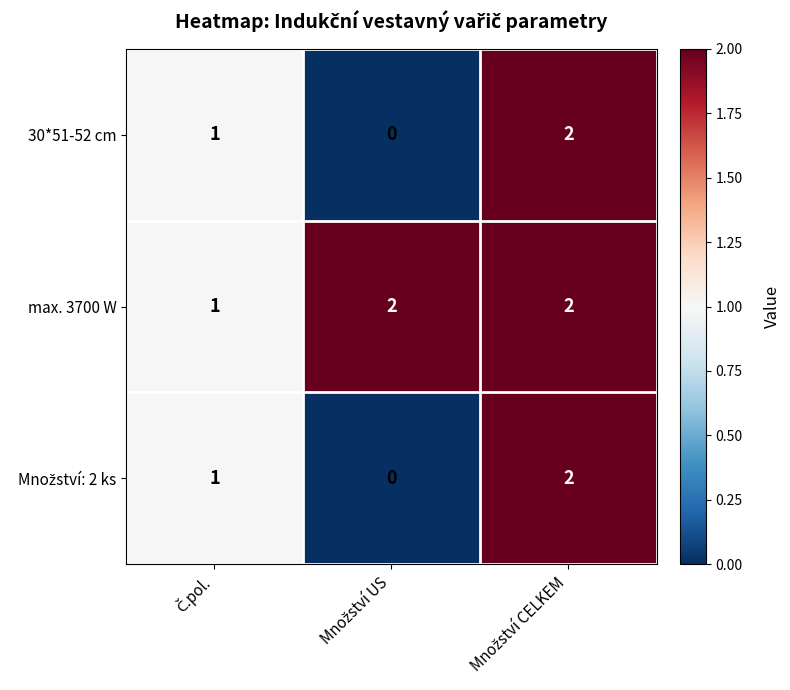

What is the sum of all 30*51-52 cm values?

3